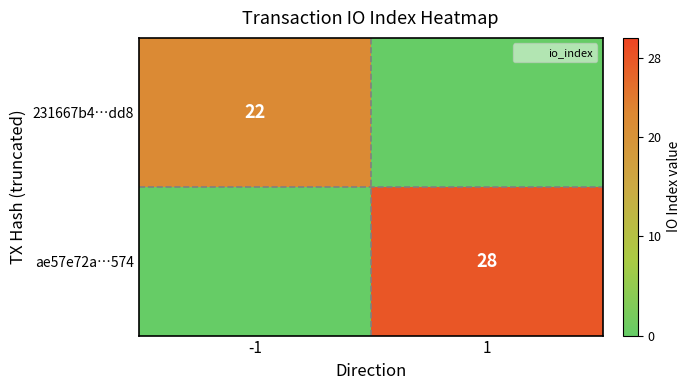

Rank the series by their maximum value, from lowest to highest.

231667b4…dd8, ae57e72a…574